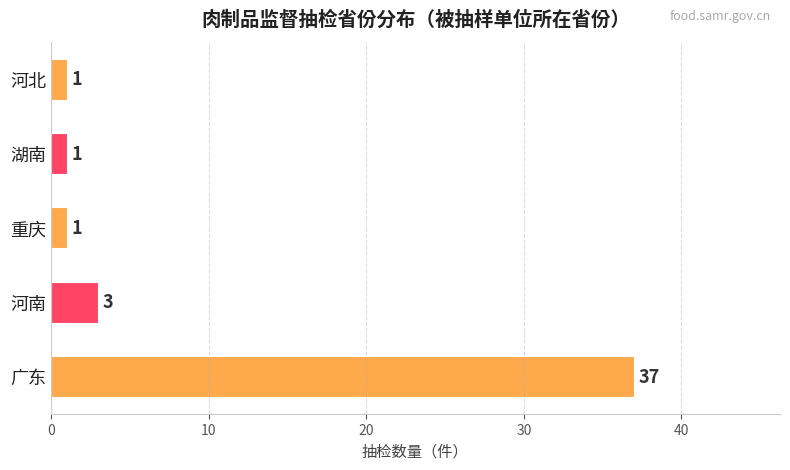

Between 重庆 and 河南, which is larger?

河南